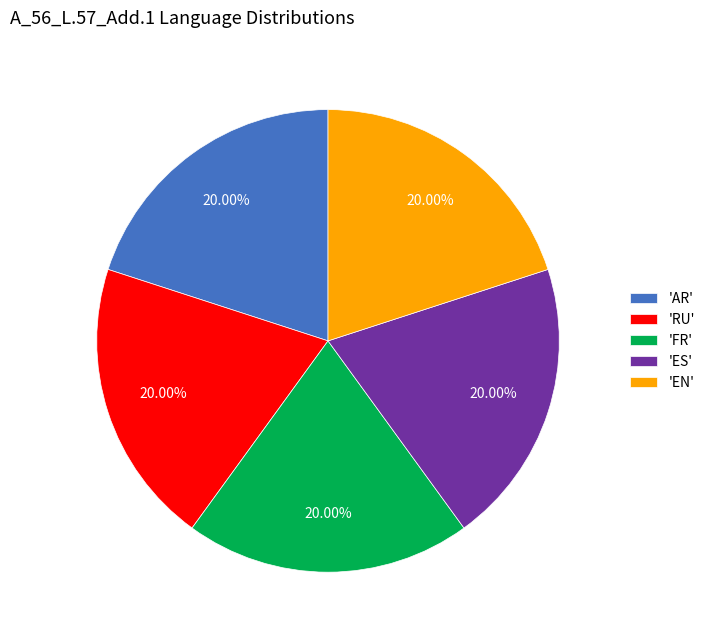

Is there any slice that represents more than half of the pie?

No